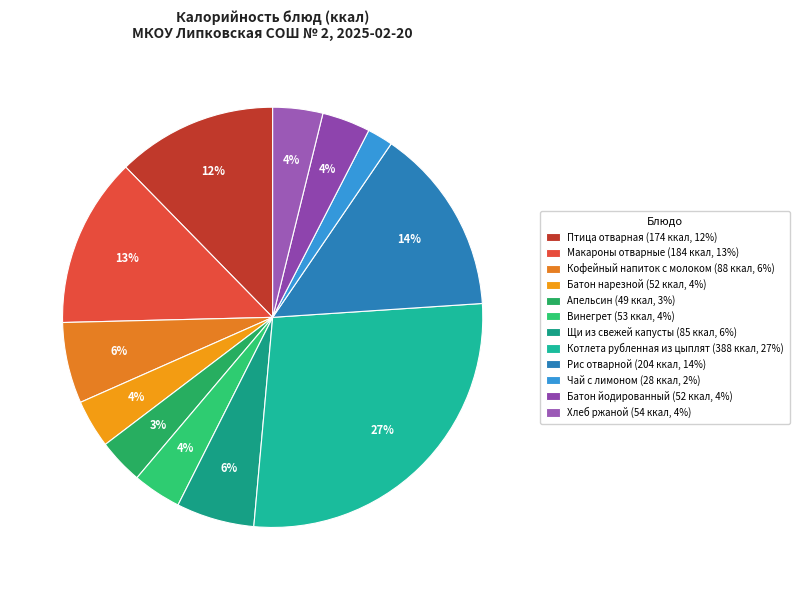

To the nearest percent, what is the difference between the Рис отварной and Птица отварная slice percentages?

2%